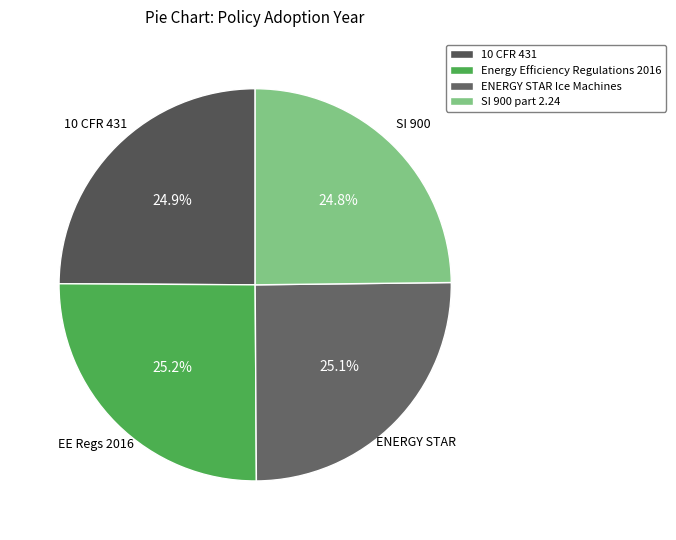

Combined, what portion of the pie is Energy Efficiency Regulations 2016 and ENERGY STAR Ice Machines?

50.3%